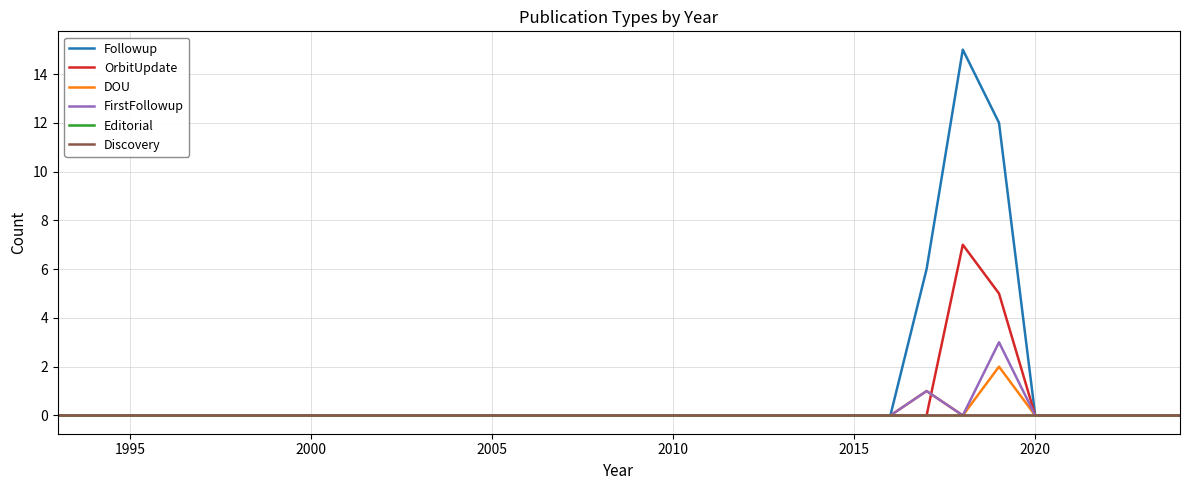

Does the chart display data point markers on the line(s)?

No